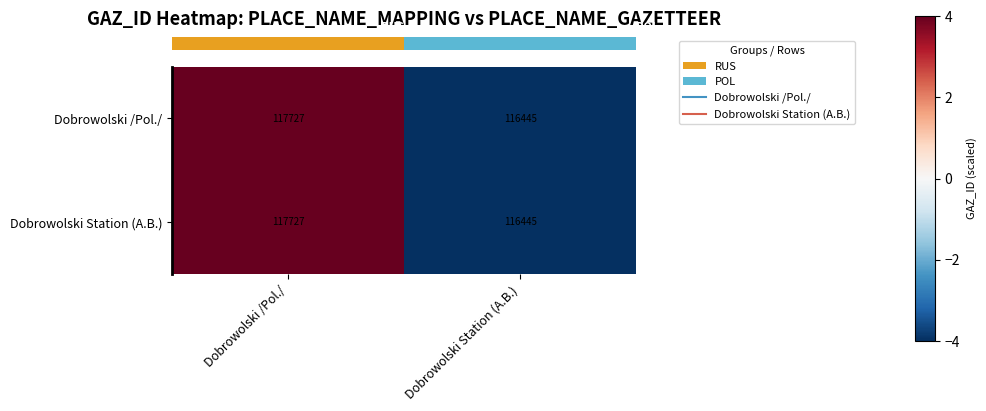

What is the maximum value shown in the chart?

117727